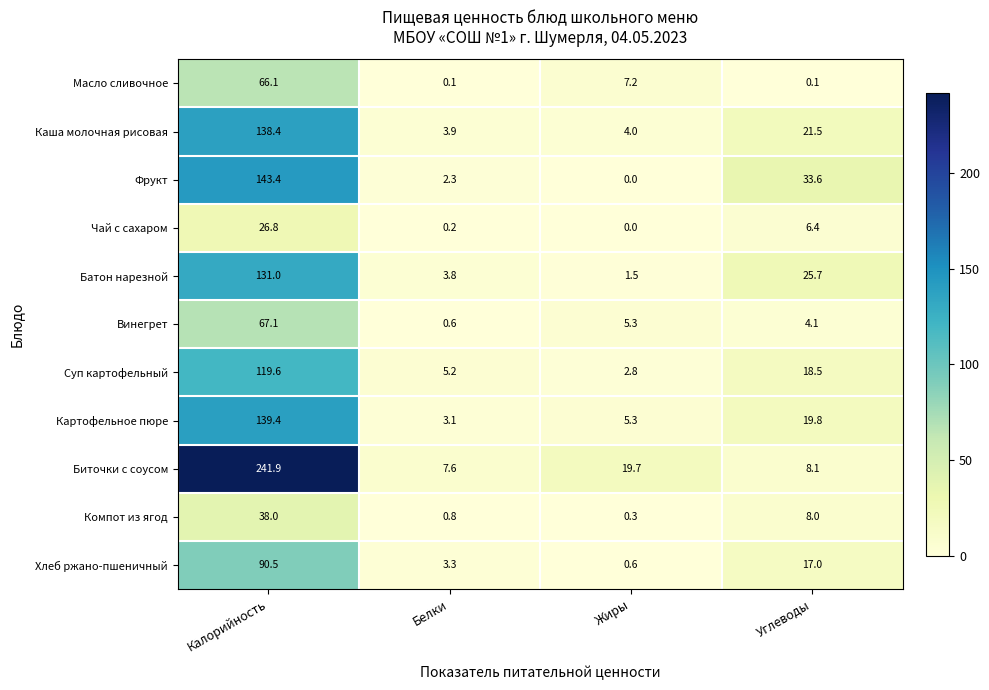

Rank the series by their maximum value, from lowest to highest.

Чай с сахаром, Компот из ягод, Масло сливочное, Винегрет, Хлеб ржано-пшеничный, Суп картофельный, Батон нарезной, Каша молочная рисовая, Картофельное пюре, Фрукт, Биточки с соусом